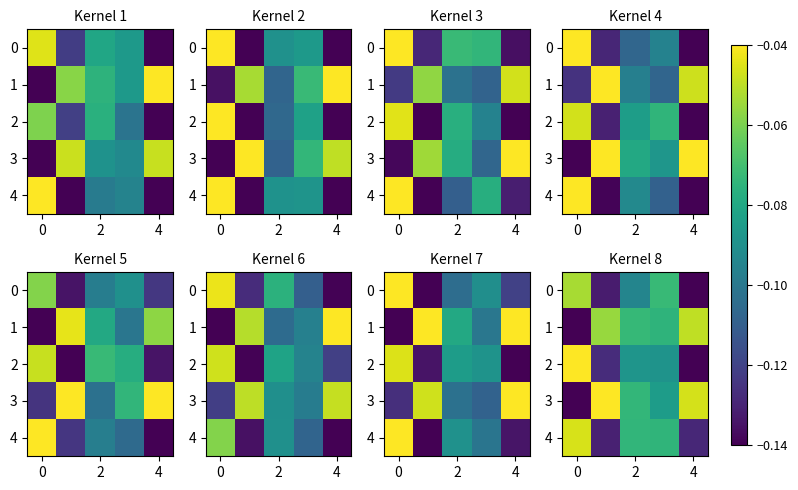

What is the difference between the maximum and minimum values in the row_1 series?

0.1